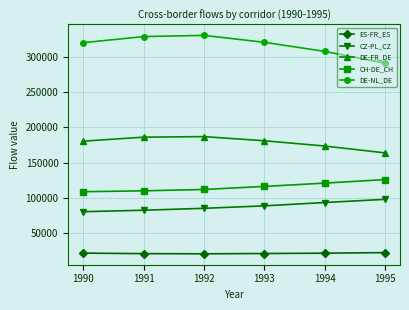

Rank the series by their maximum value, from lowest to highest.

ES-FR_ES, CZ-PL_CZ, CH-DE_CH, DE-FR_DE, DE-NL_DE